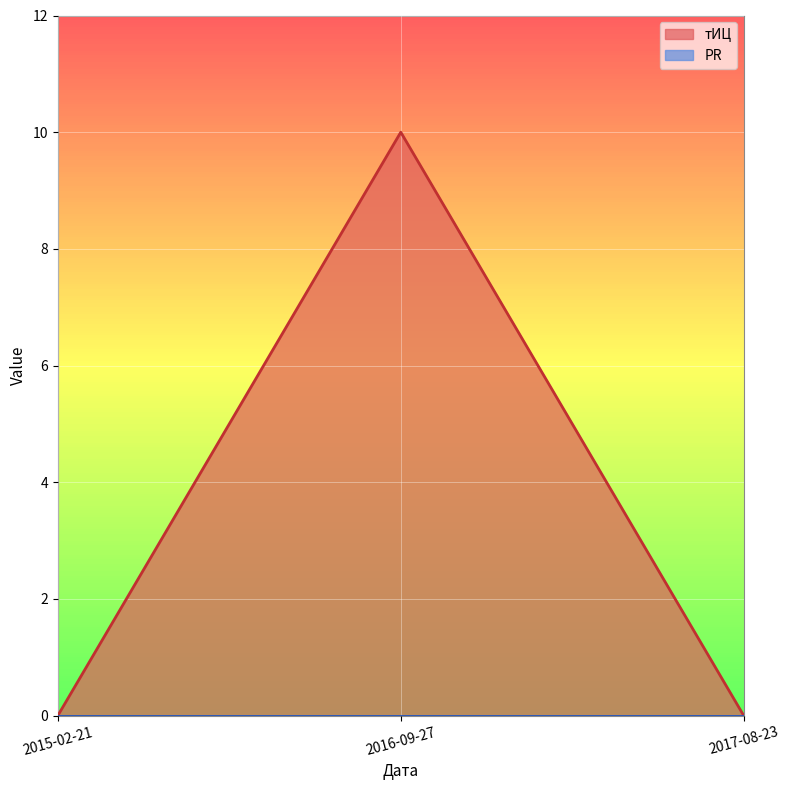

True or false: the data shows 10 at 2016-09-27.

True